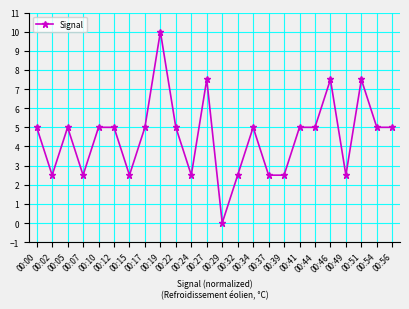

Reading left to right, transcribe all the data shown in this chart.

5.0	2.5	5.0	2.5	5.0	5.0	2.5	5.0	10.0	5.0	2.5	7.5	0.0	2.5	5.0	2.5	2.5	5.0	5.0	7.5	2.5	7.5	5.0	5.0